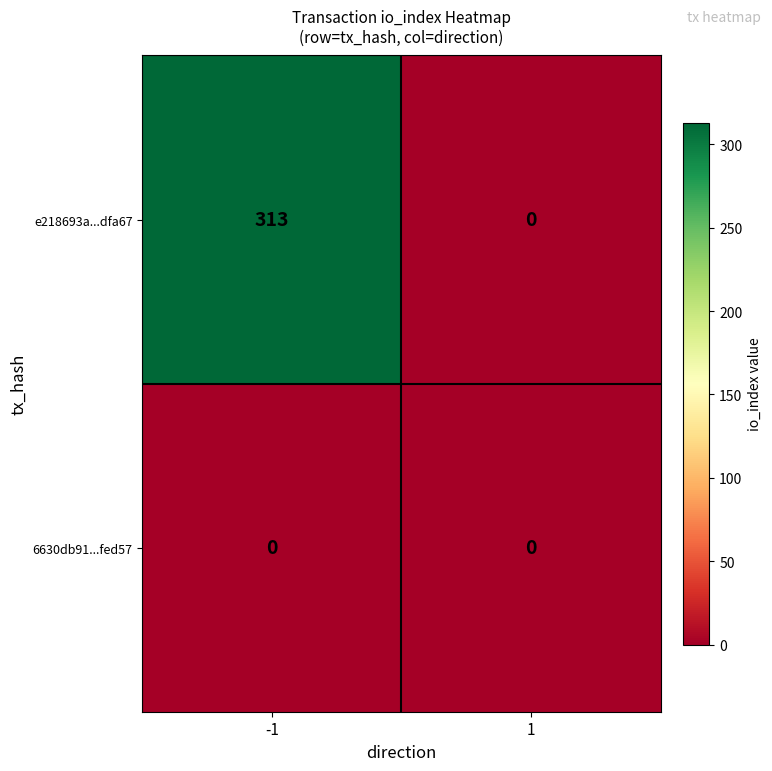

Which series has the largest total across all categories?

e218693a...dfa67